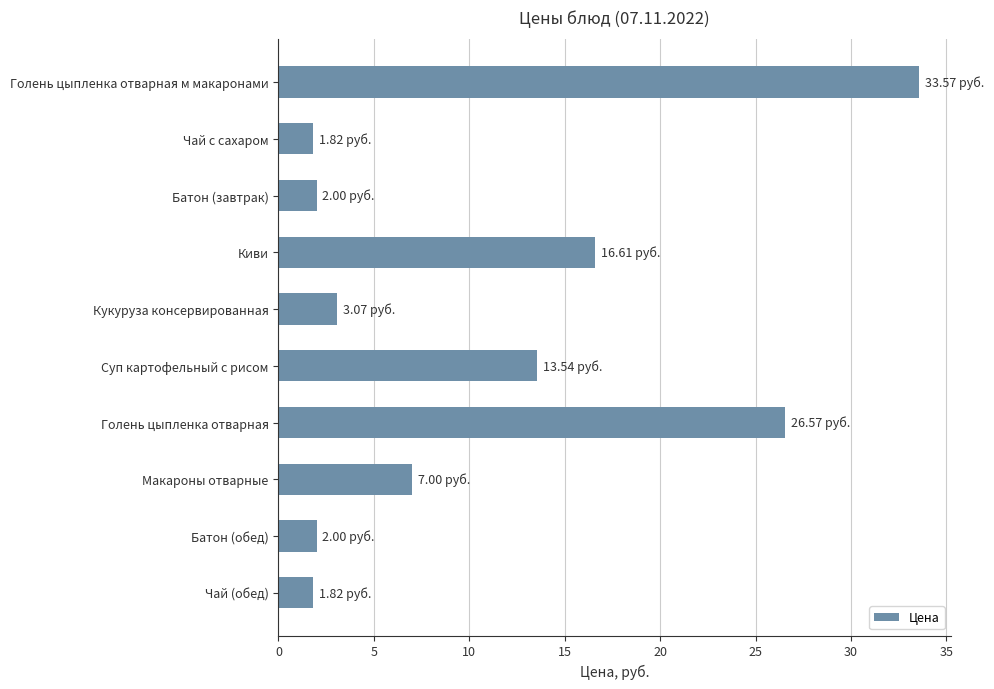

At which category does the chart reach its peak across all series?

Голень цыпленка отварная м макаронами